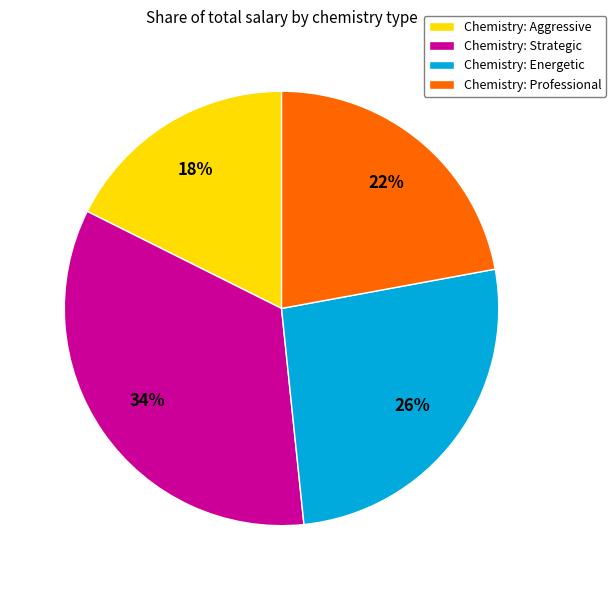

Does any single category account for the majority?

No